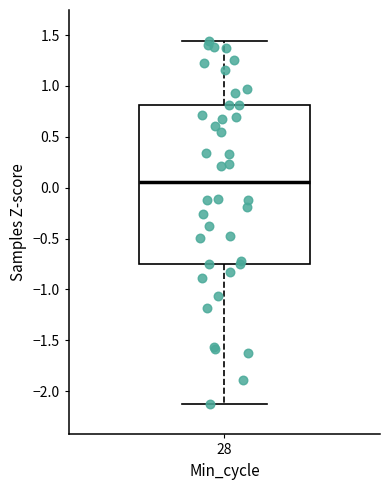

Transcribe this box plot: give where the median line is, the range the box spans, and where the two whiskers end, as read against the y-axis. The values are not printed on the chart, so give them approximately, as read against the axis.

median 0.05, box -0.75 to 0.80, whiskers -2.15 to 1.45